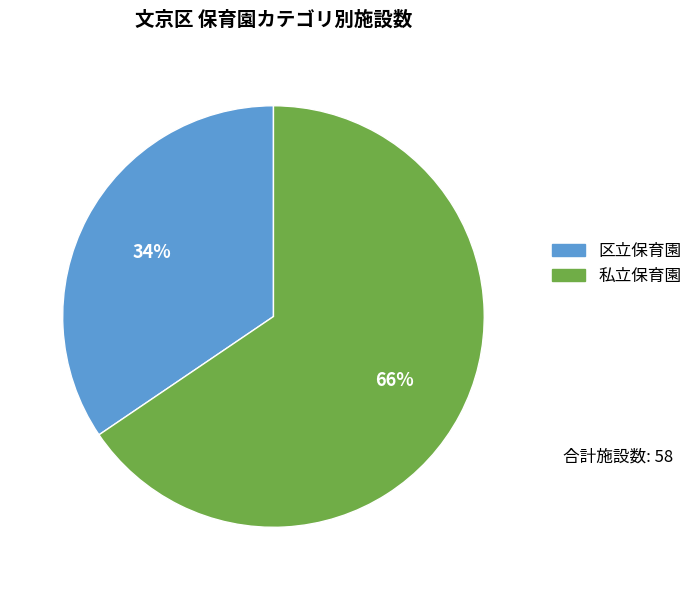

Which category accounts for the majority?

私立保育園